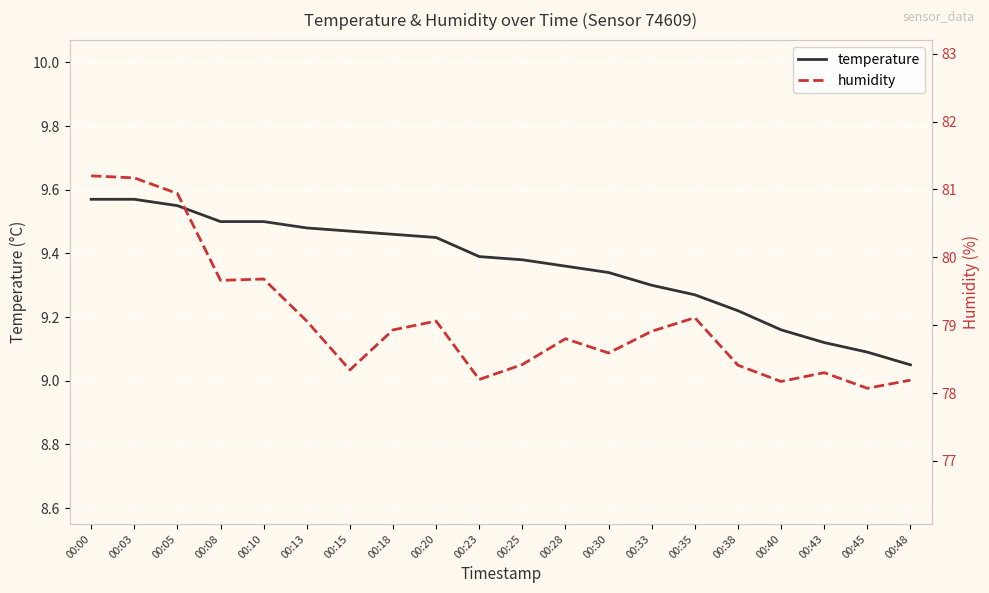

What is the total value across all series at 00:03?

90.7